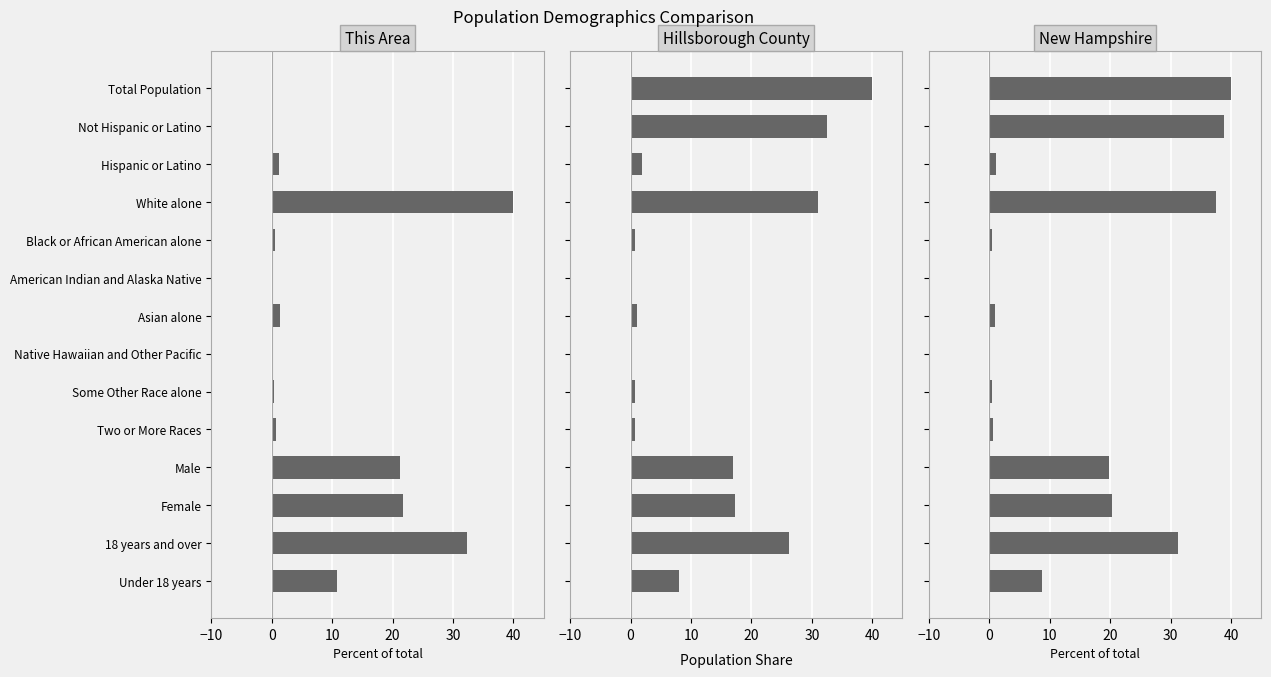

What are all the series names shown in the legend?

This Area, Hillsborough County, New Hampshire